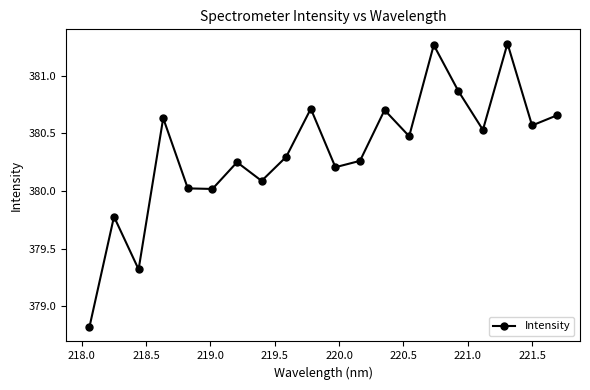

What is the minimum value shown in the chart?

378.8